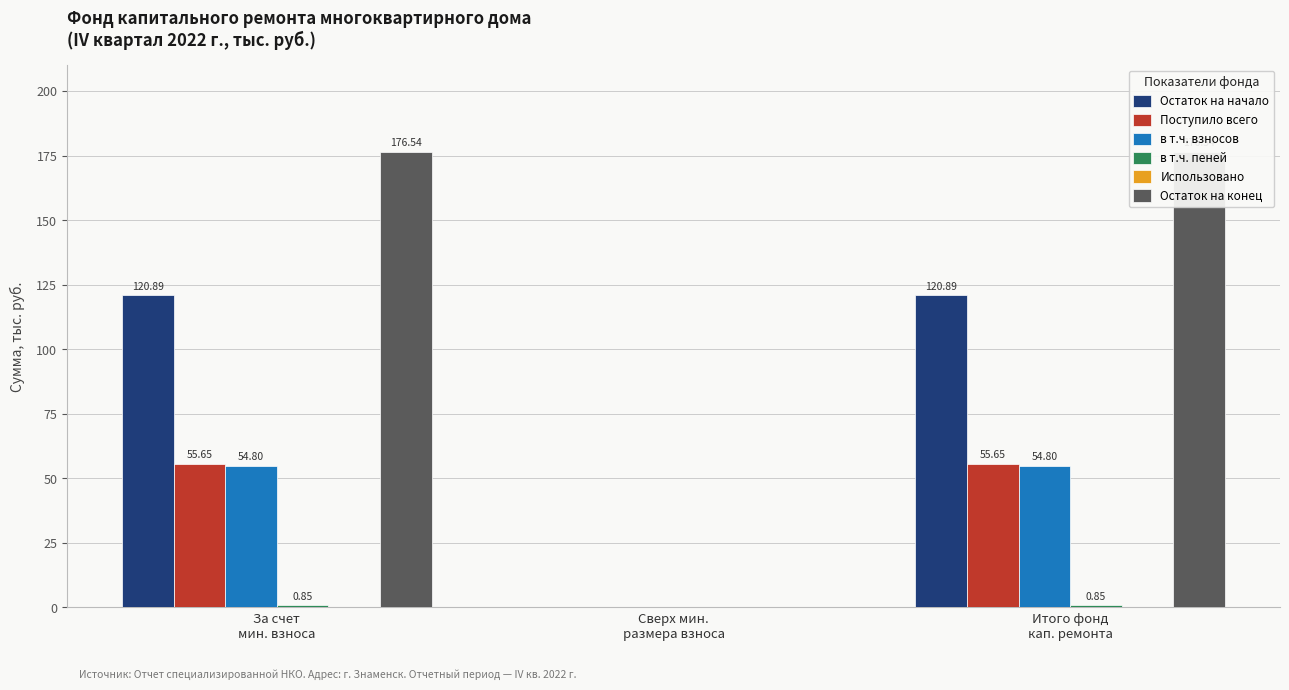

Rank the categories by в т.ч. пеней value from highest to lowest.

За счет
мин. взноса, Итого фонд
кап. ремонта, Сверх мин.
размера взноса